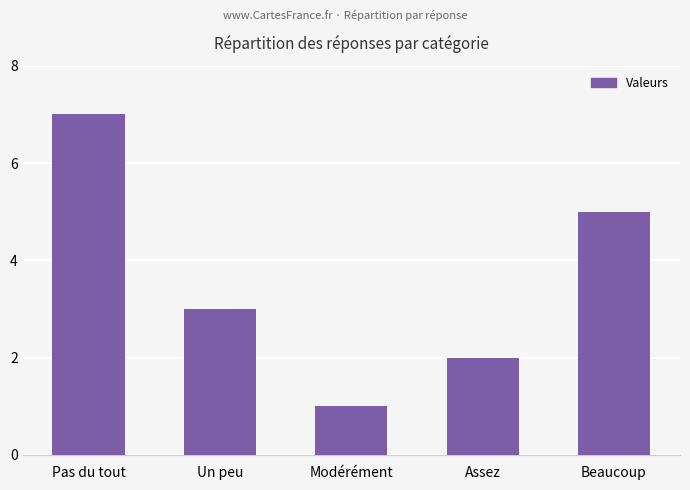

How many values are between 2 and 5?

3